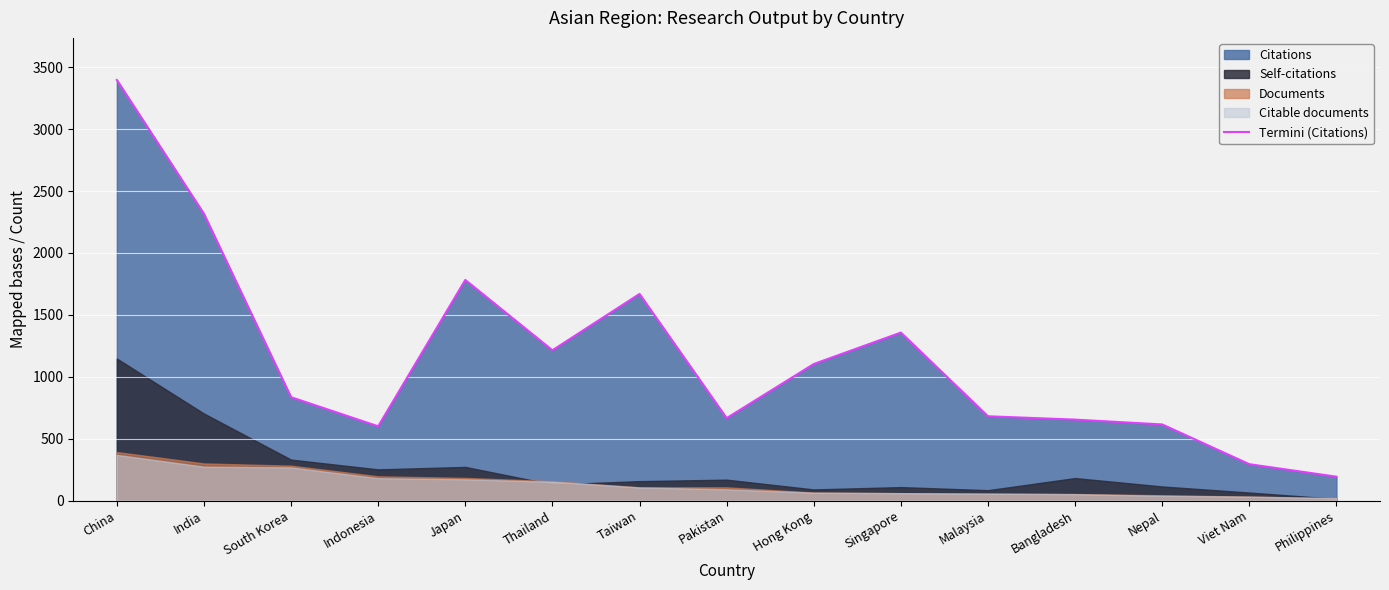

Which category has the highest value across all series?

China